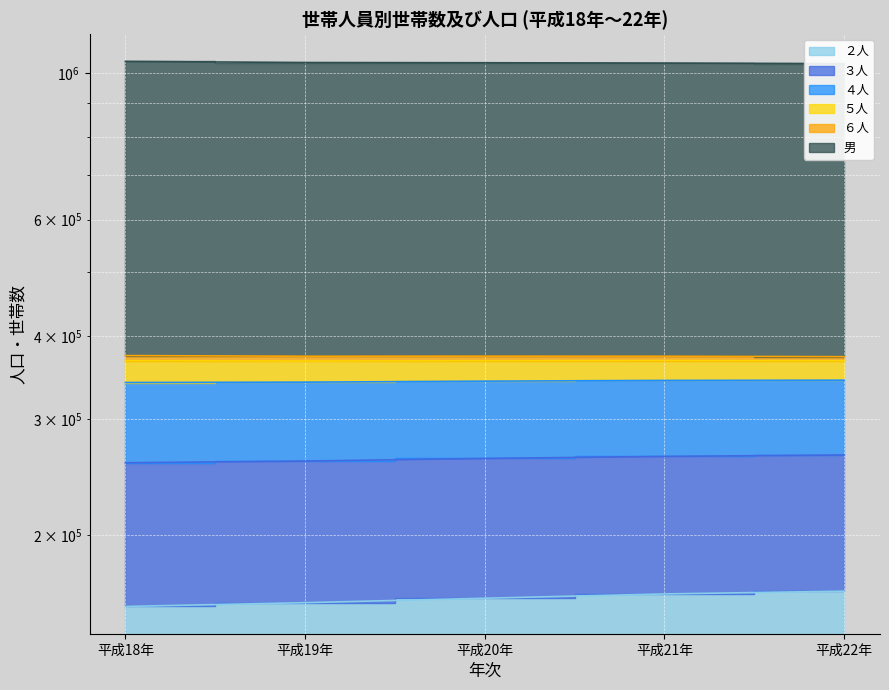

Is the value of ４人 at 平成19年 greater than the value of 男 at 平成21年?

No